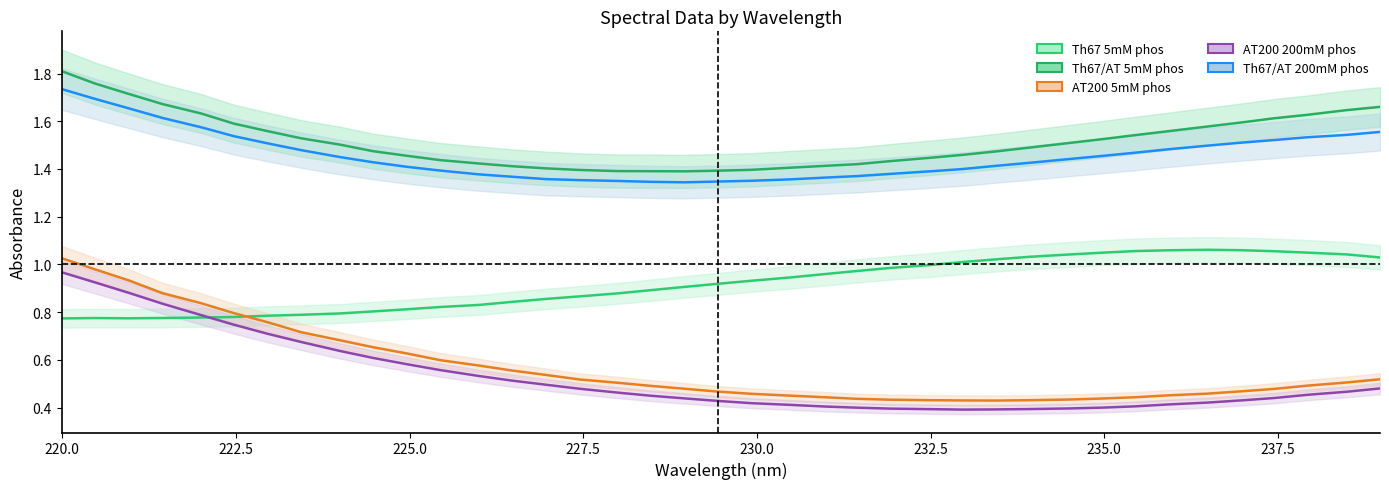

True or false: Th67/AT 200mM phos and AT200 5mM phos cross at least once.

False